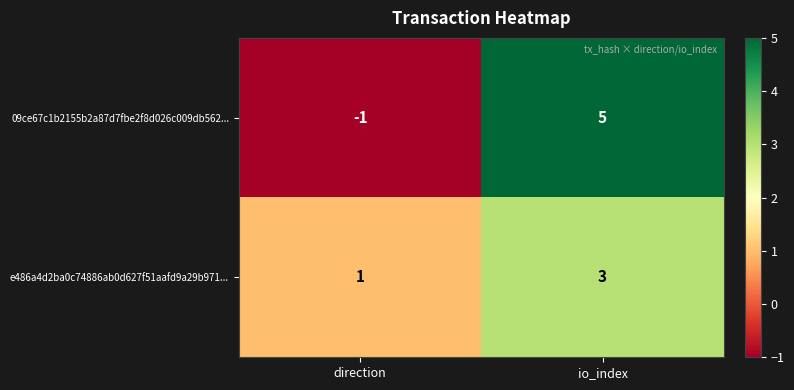

At which category is the sum across all series the highest?

io_index